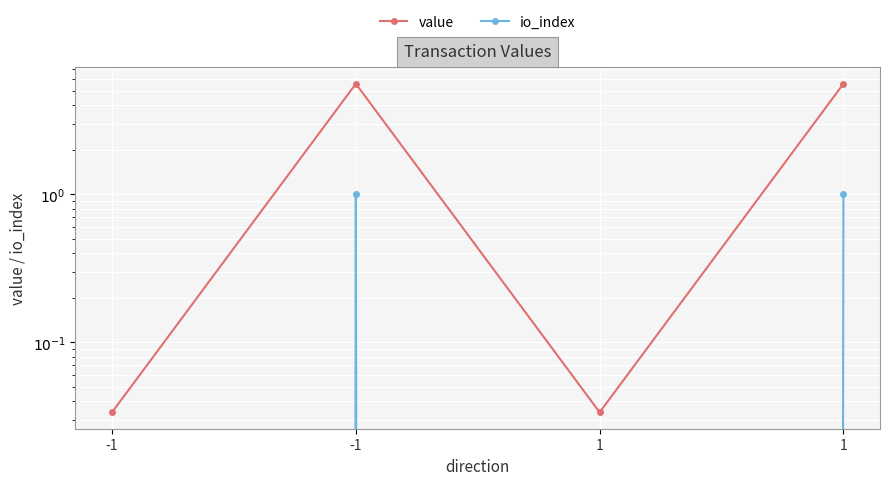

At which category does the chart reach its peak across all series?

-1